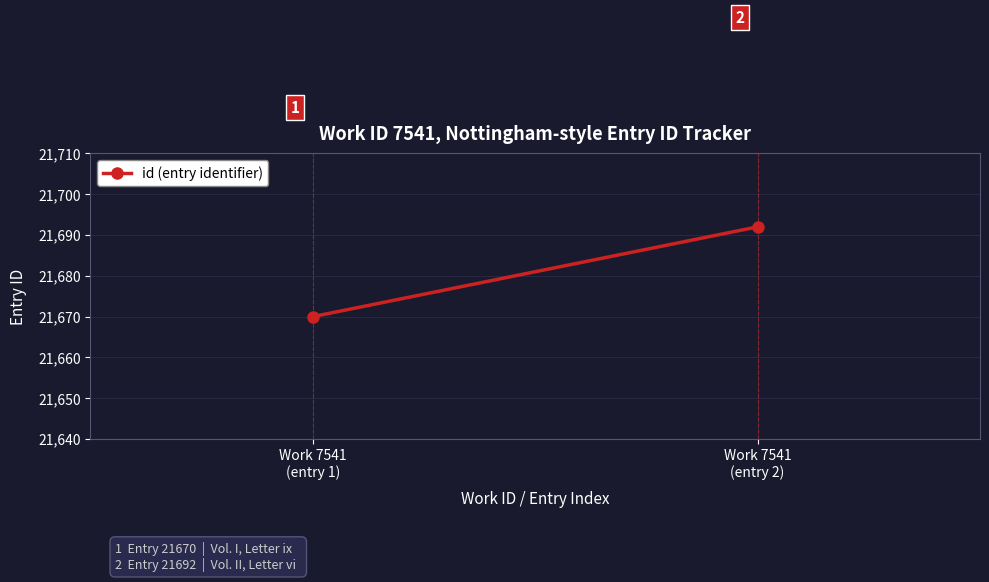

True or false: the data shows 21670 at Work 7541
(entry 1).

True